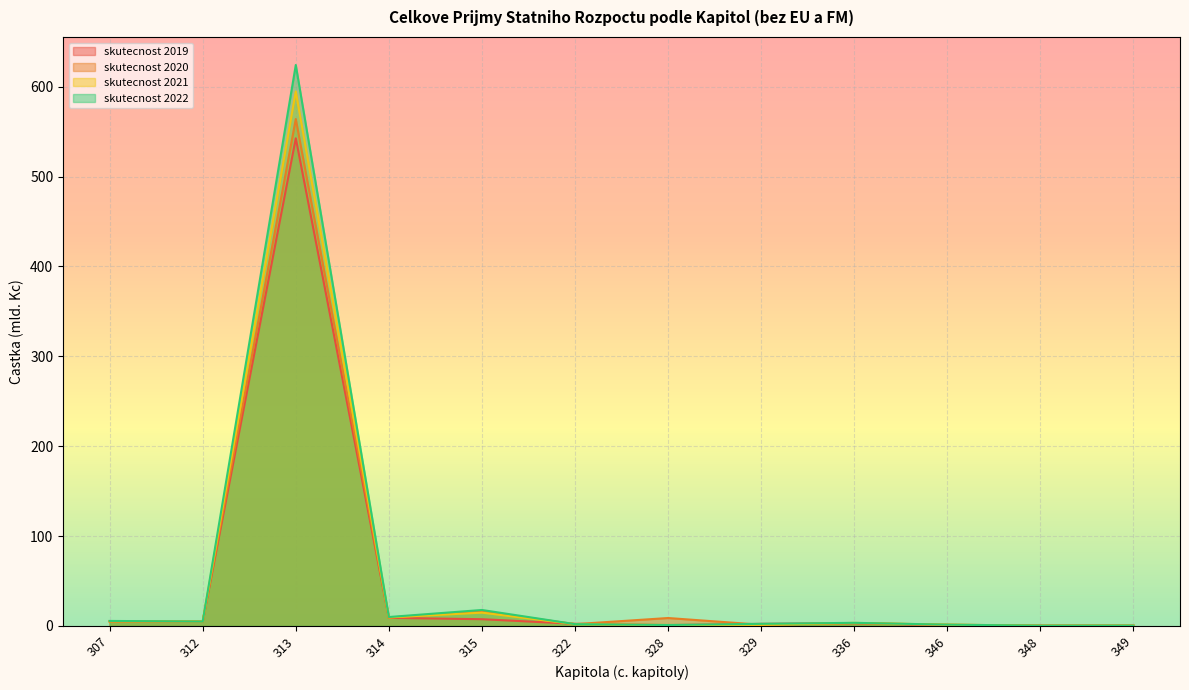

What is the difference between the maximum and minimum values in the skutecnost 2019 series?

542.3